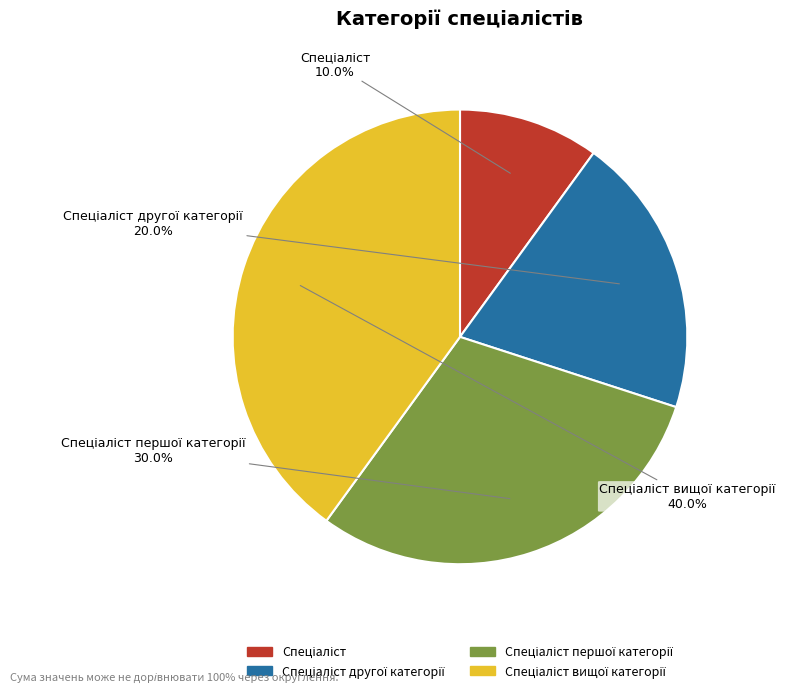

Is there a majority slice in this chart?

No